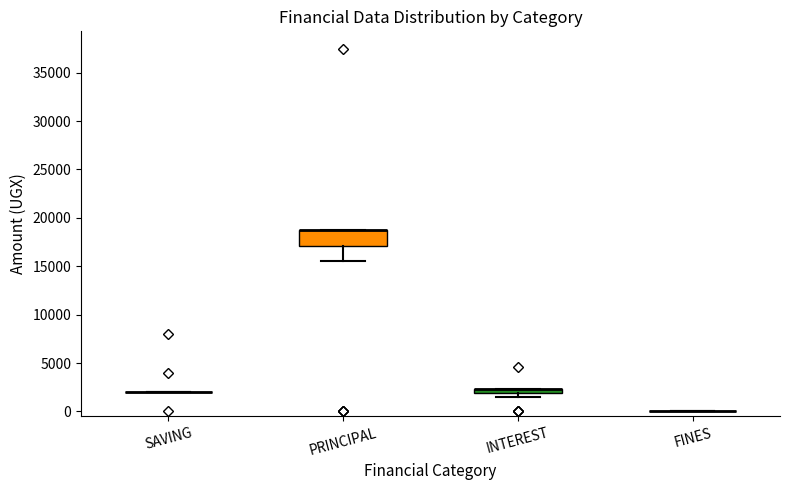

Which box is the tallest, from its lower edge to its upper edge?

PRINCIPAL